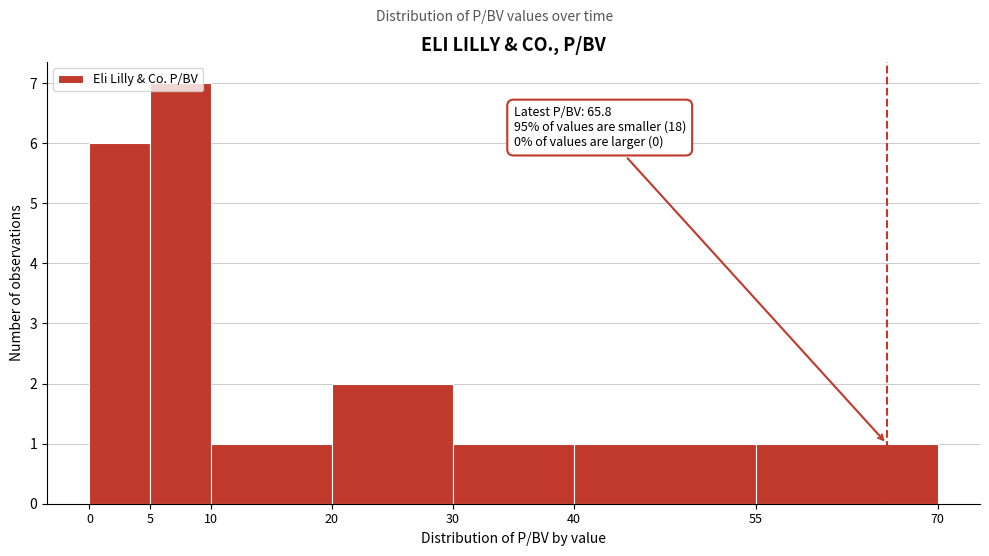

Which range on the x-axis has the tallest bar?

5 to 10